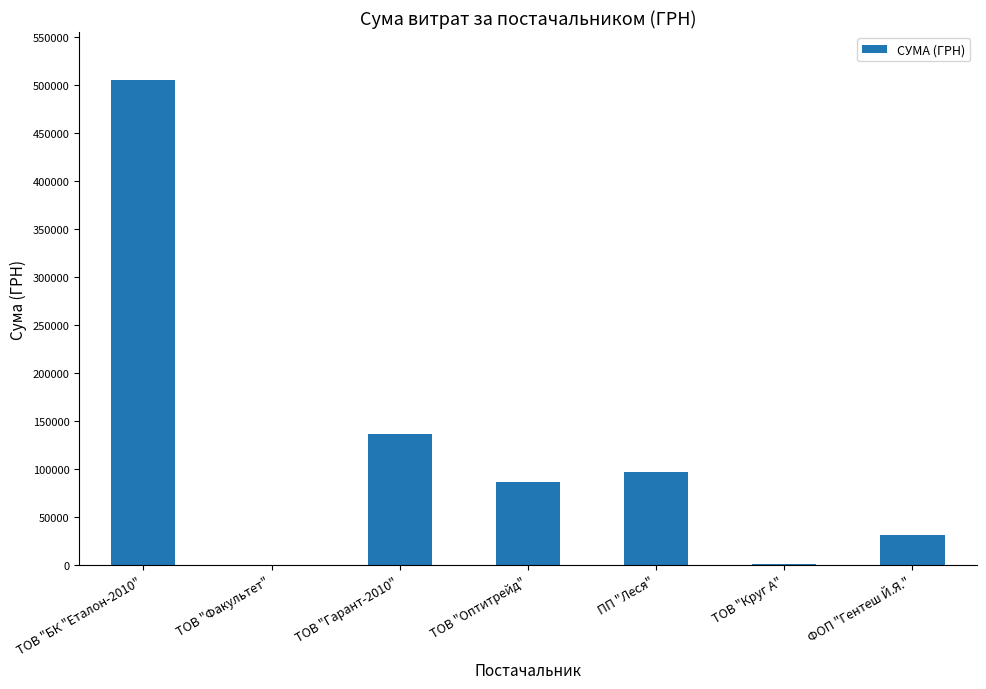

Is it true that the value at ТОВ "Гарант-2010" is 231566.5?

False